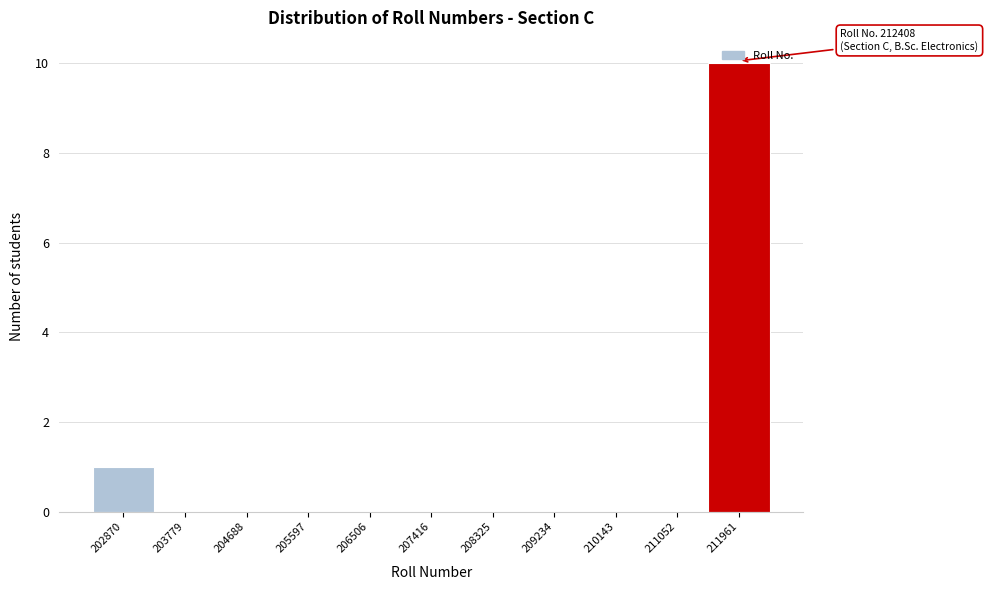

Which range on the x-axis has the tallest bar?

211500 to 212400